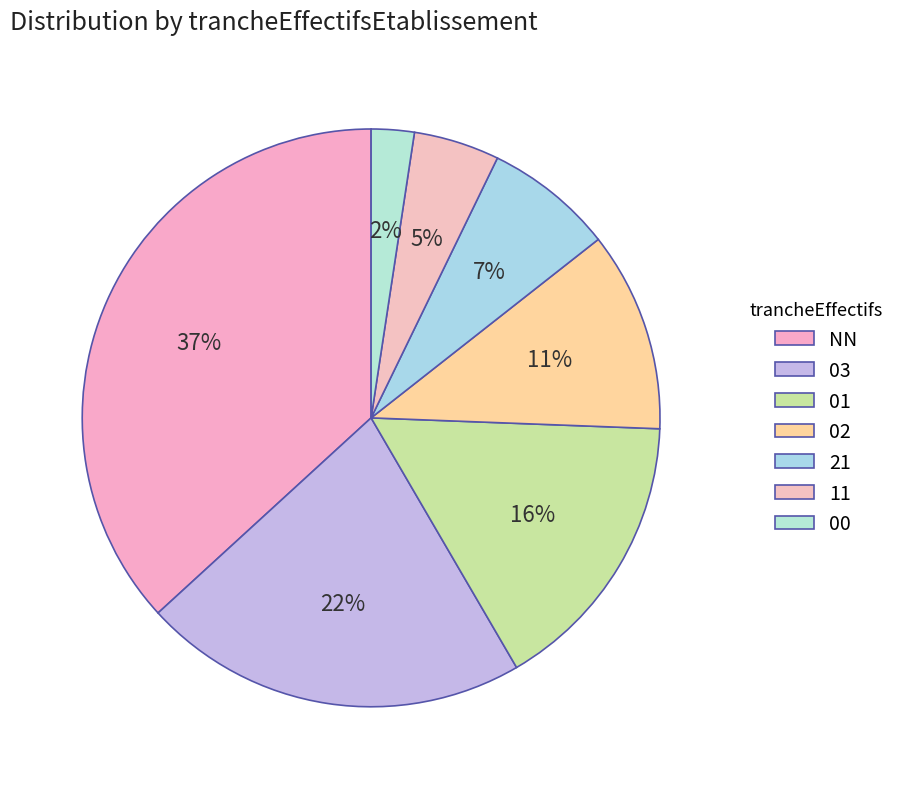

What is the ratio of the value at 02 to the value at 21?

1.6